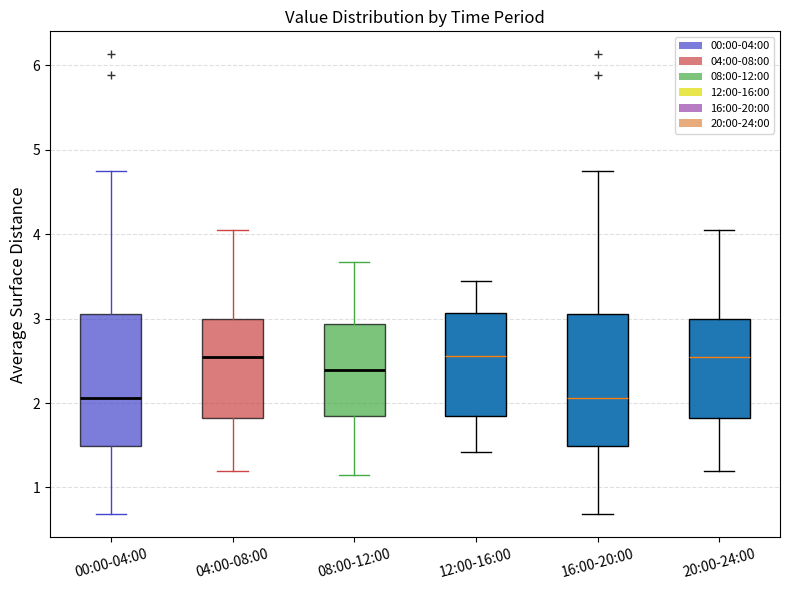

Reading left to right, transcribe this box plot: for each box, give where its median line is, the range the box spans, and where its two whiskers end, as read against the y-axis. The values are not printed on the chart, so give them approximately, as read against the axis.

00:00-04:00: median 2.1, box 1.5 to 3.1, whiskers 0.7 to 4.8
04:00-08:00: median 2.5, box 1.8 to 3.0, whiskers 1.2 to 4.1
08:00-12:00: median 2.4, box 1.8 to 2.9, whiskers 1.2 to 3.7
12:00-16:00: median 2.6, box 1.8 to 3.1, whiskers 1.4 to 3.5
16:00-20:00: median 2.1, box 1.5 to 3.1, whiskers 0.7 to 4.8
20:00-24:00: median 2.5, box 1.8 to 3.0, whiskers 1.2 to 4.1